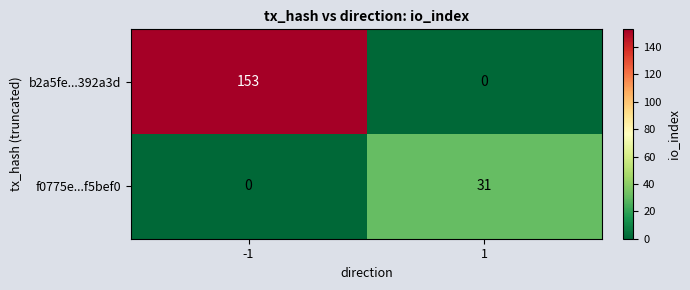

Which series has the widest spread of values?

b2a5fe...392a3d